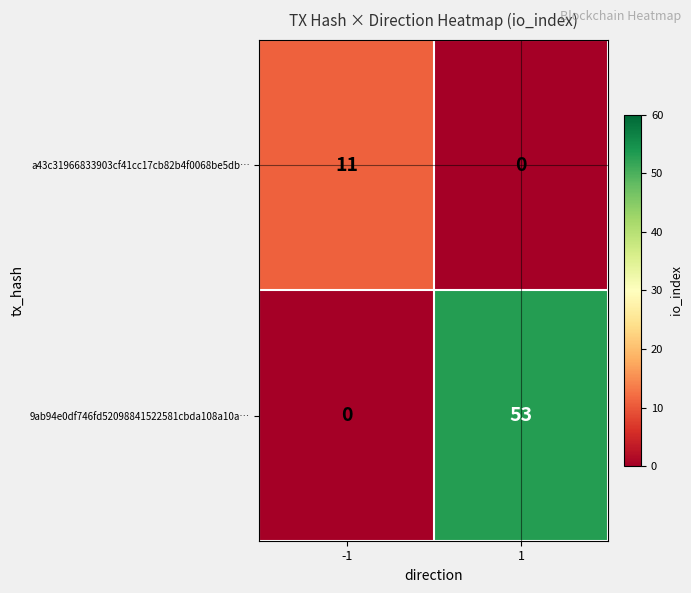

What is the sum of all a43c31966833903cf41cc17cb82b4f0068be5db… values?

11